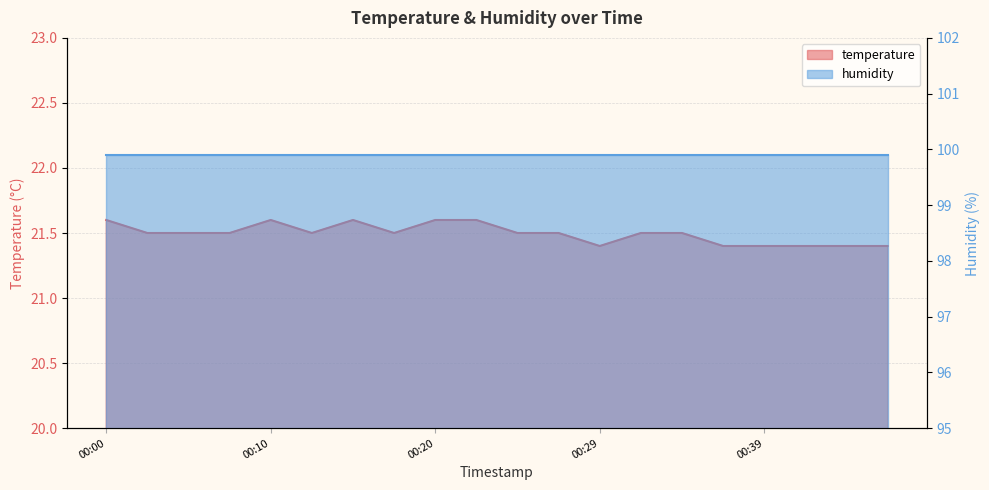

How many interior local valleys (lower than both neighbors) does the data have?

3